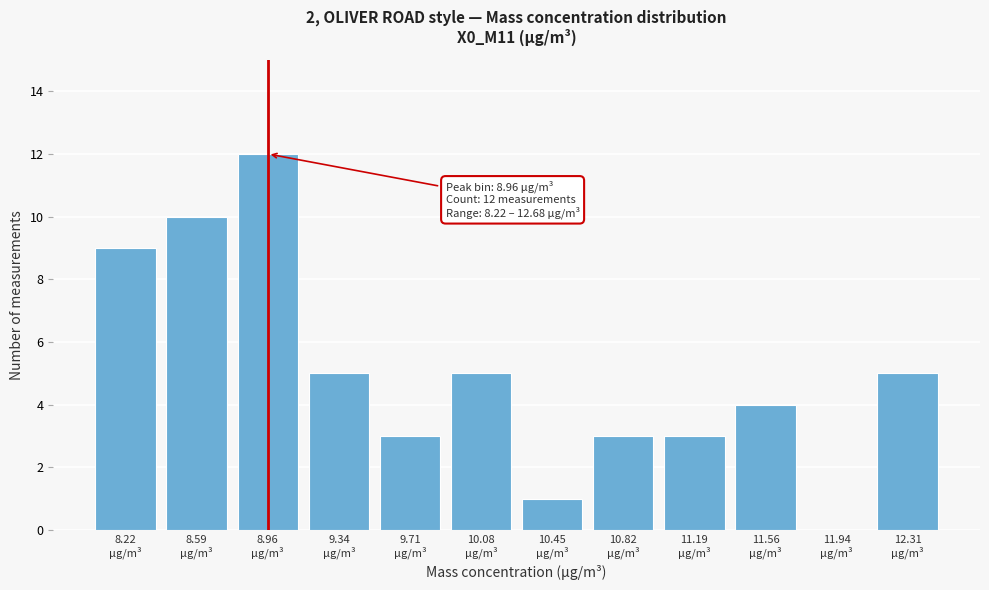

What is the greatest value displayed?

12